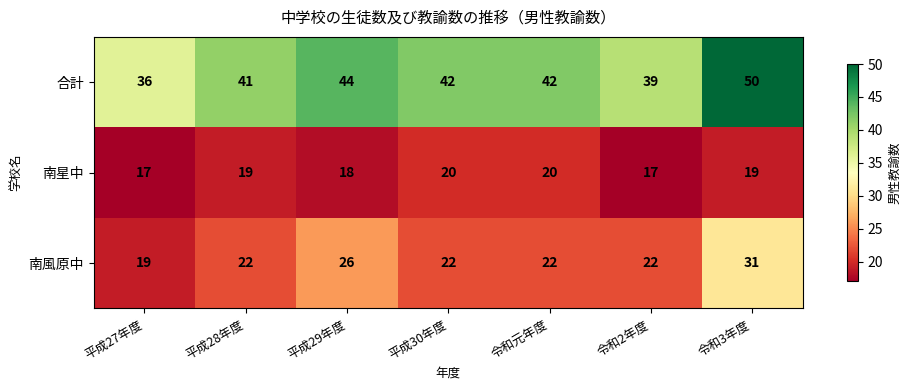

Is it true that 合計 equals 39 at 令和2年度?

True